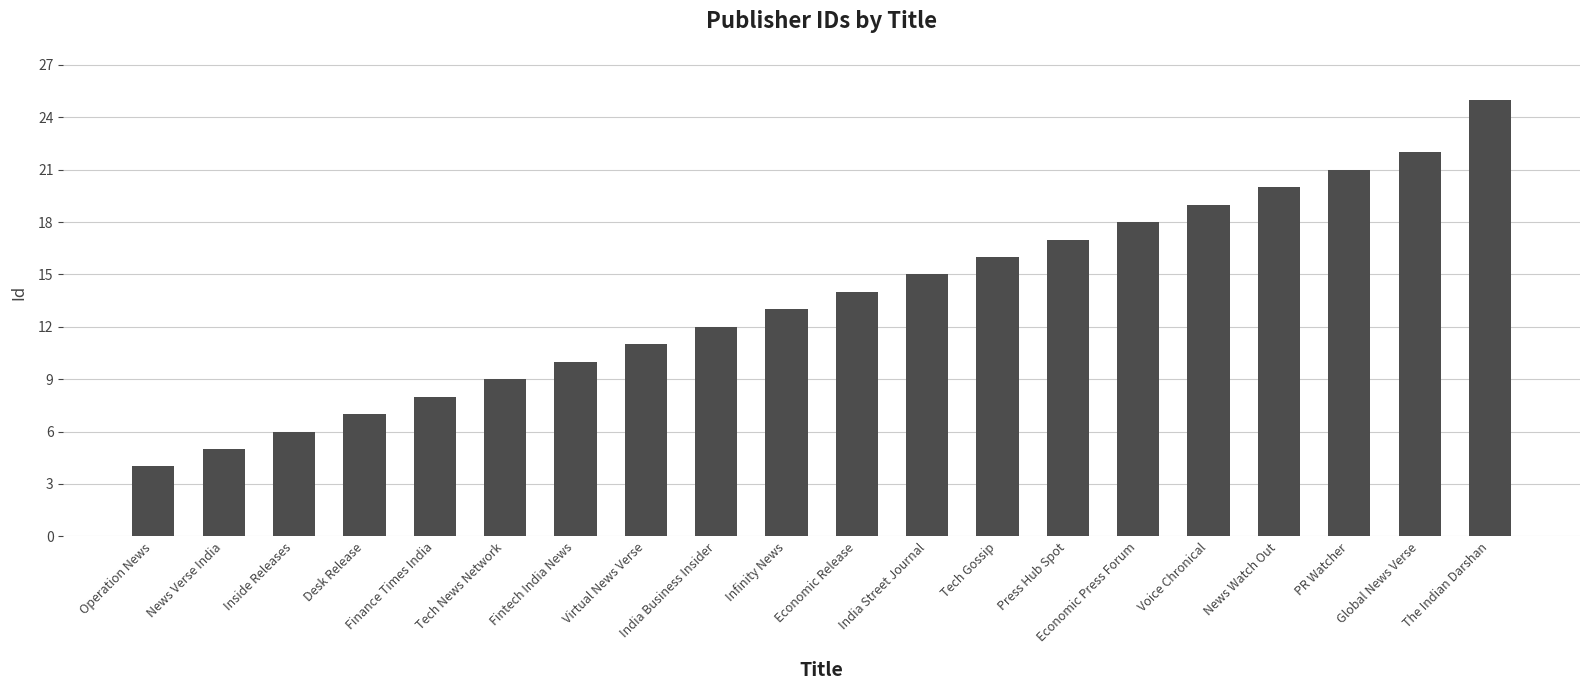

True or false: the data shows 5 at News Verse India.

True